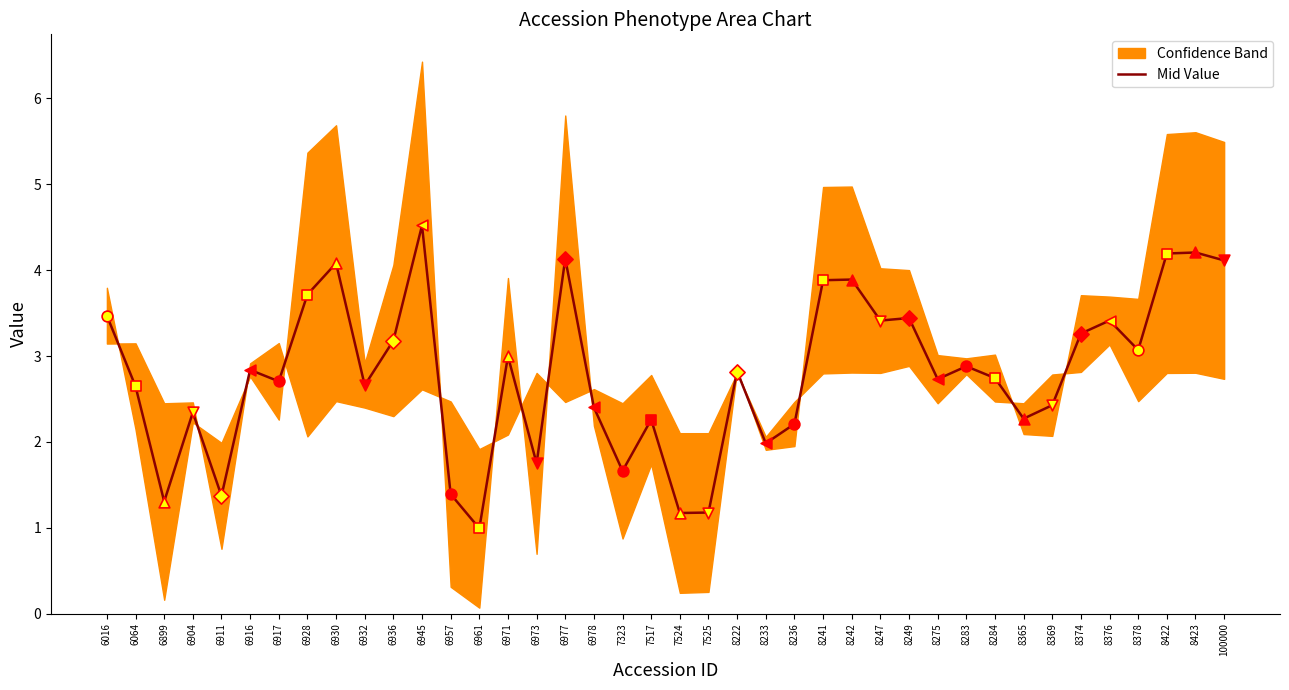

What is the ratio of the value at 6904 to the value at 6977?

0.6